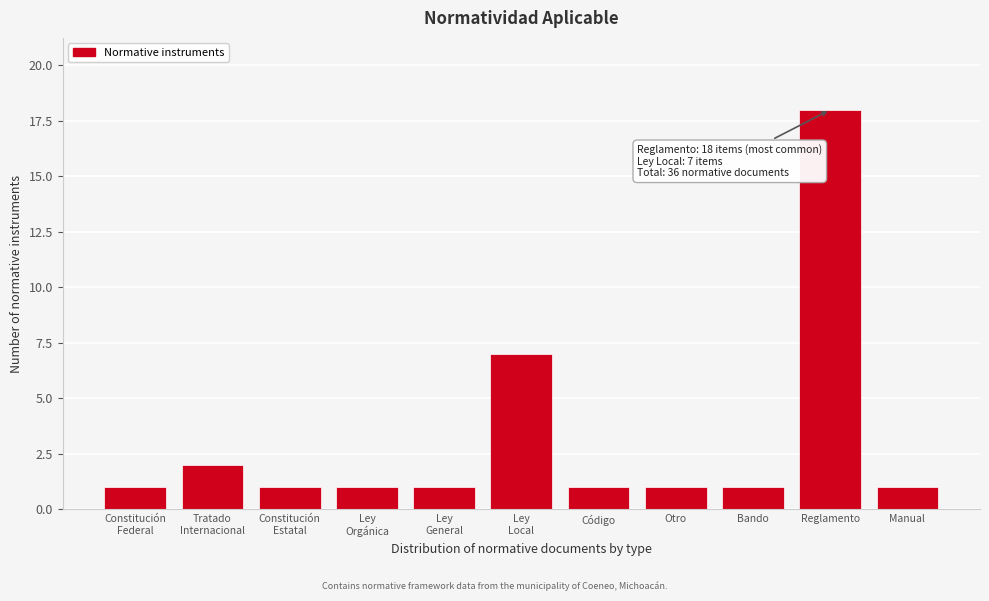

Reading left to right, list all the values displayed in this chart.

1	2	1	1	1	7	1	1	1	18	1